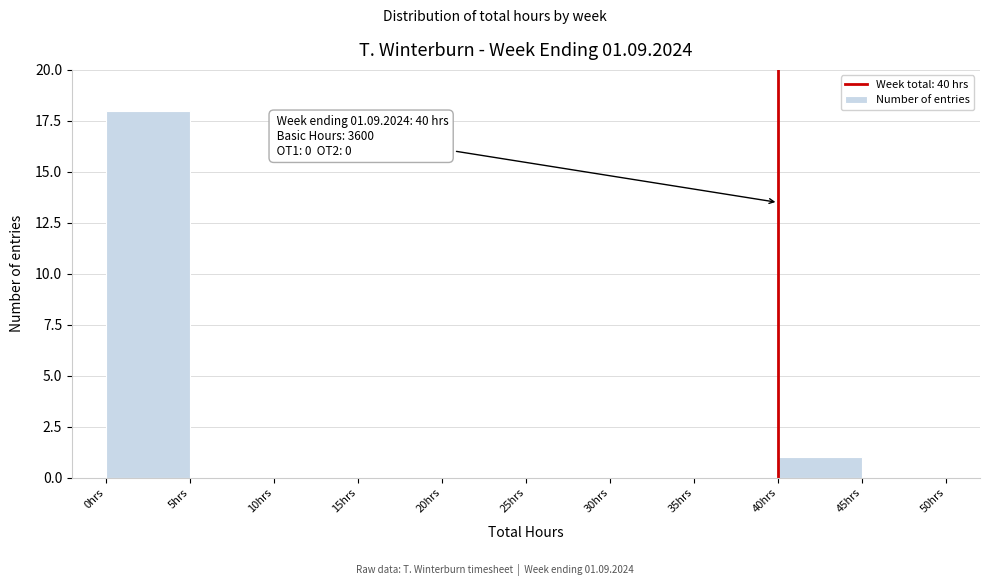

Over which range of the x-axis is the bar tallest?

0 to 5